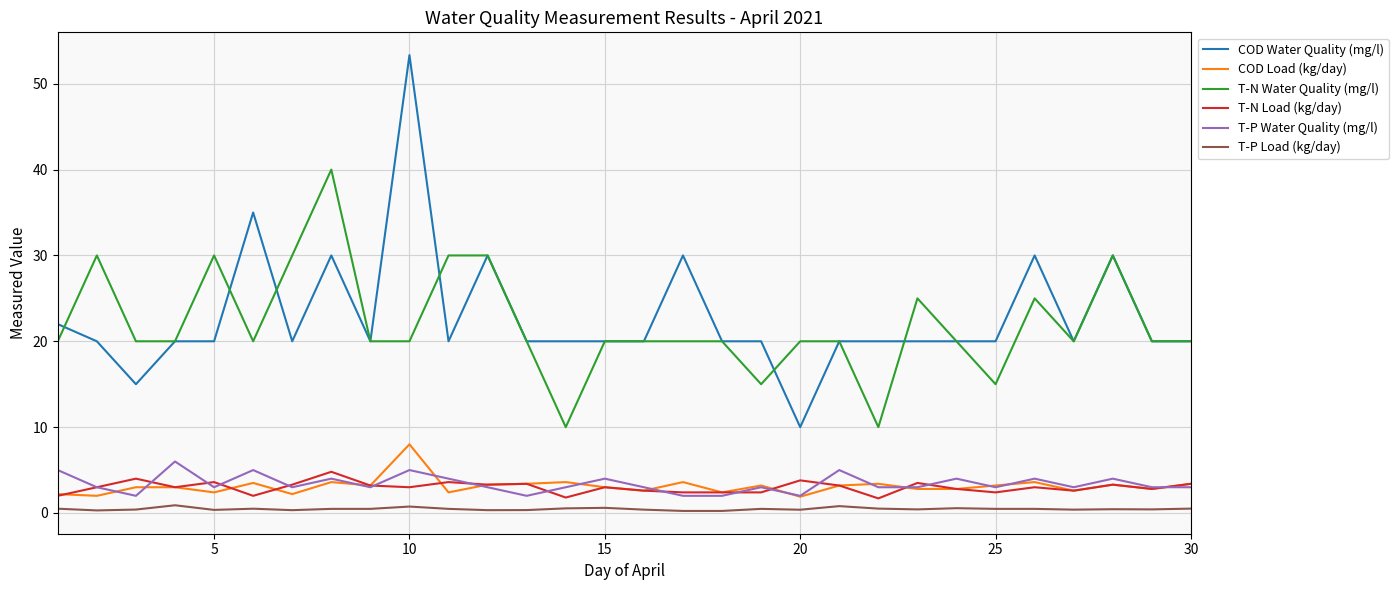

Which series has the largest range (max minus min)?

COD Water Quality (mg/l)